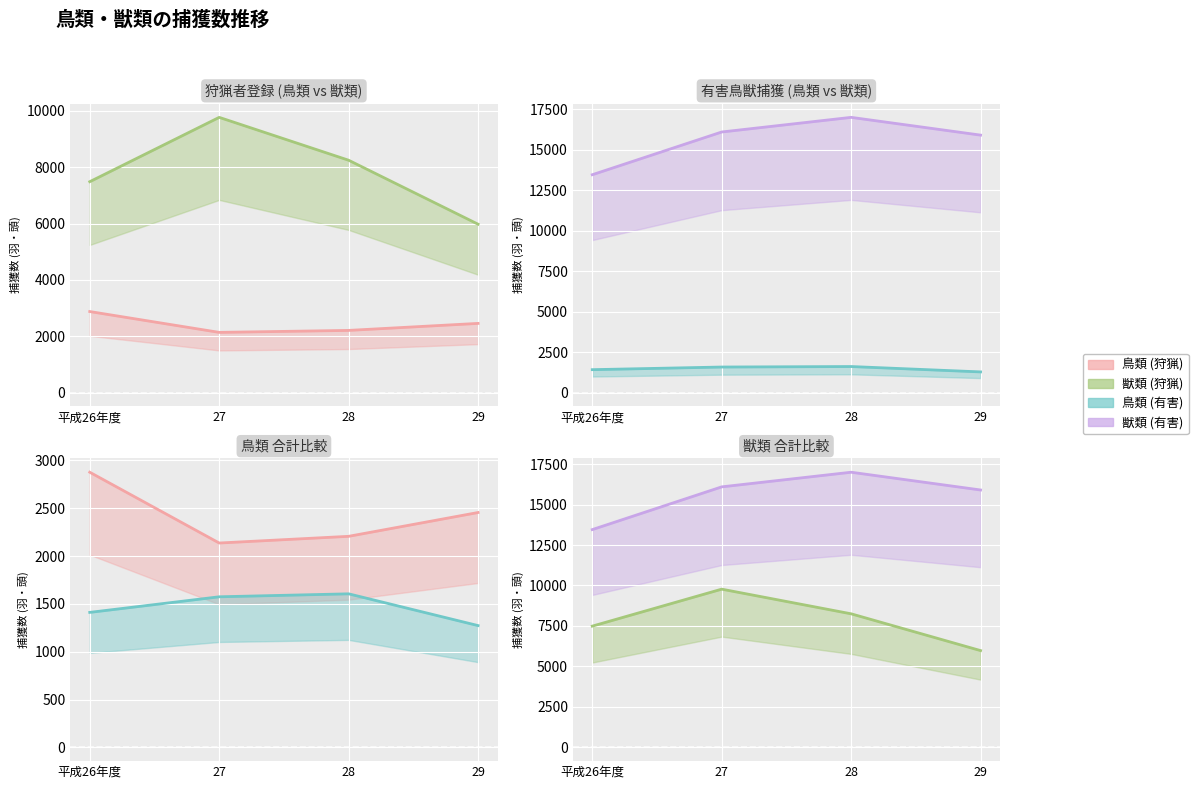

What is the difference between the maximum and second lowest values in the 獣類 (有害) series?

1097